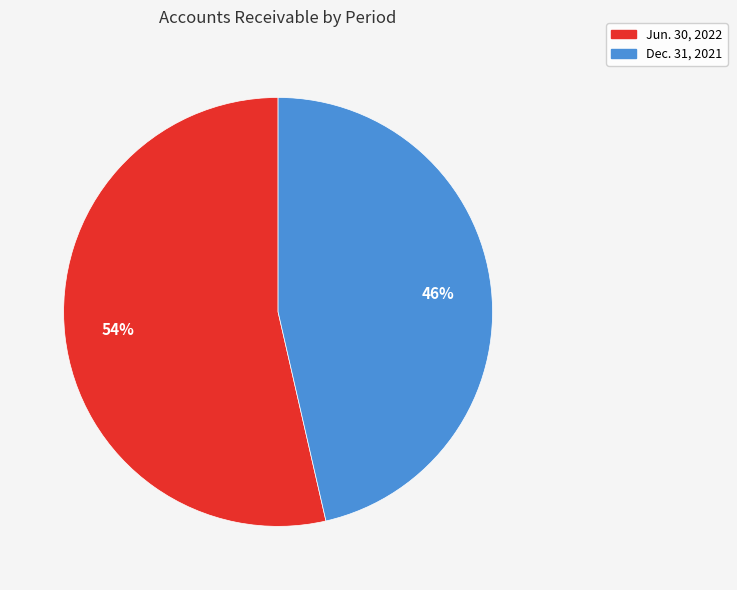

To the nearest percent, what percentage of the pie is Dec. 31, 2021?

46%